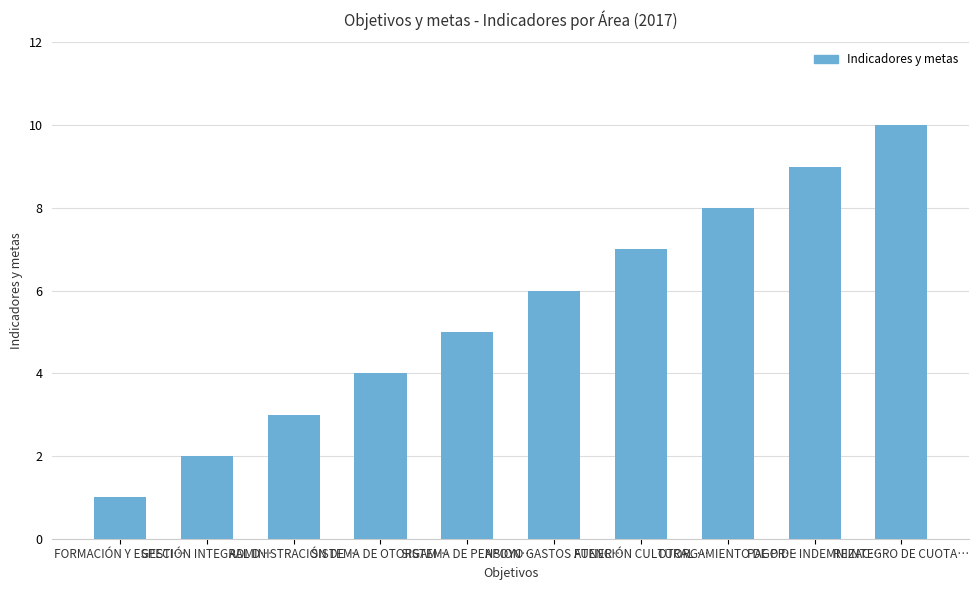

At which label is the value closest to 5?

SISTEMA DE PENSION…